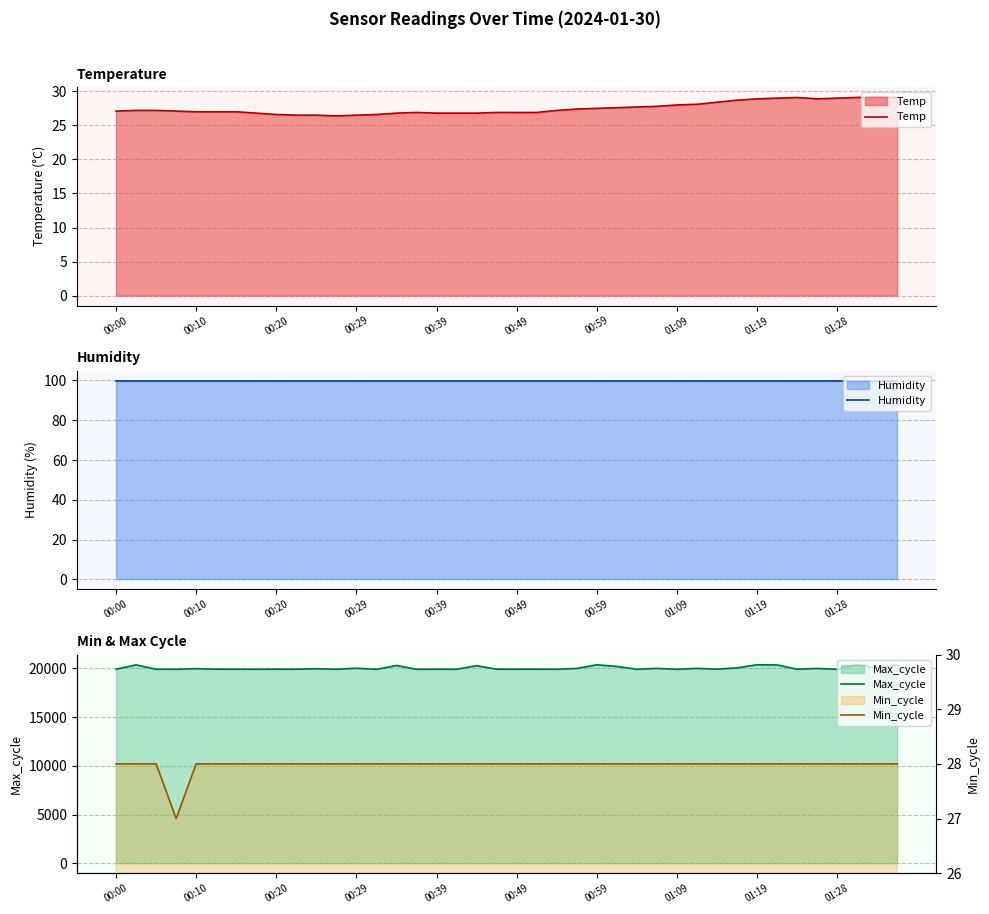

The Temp series shows 43.3 at 00:59. True or false?

False